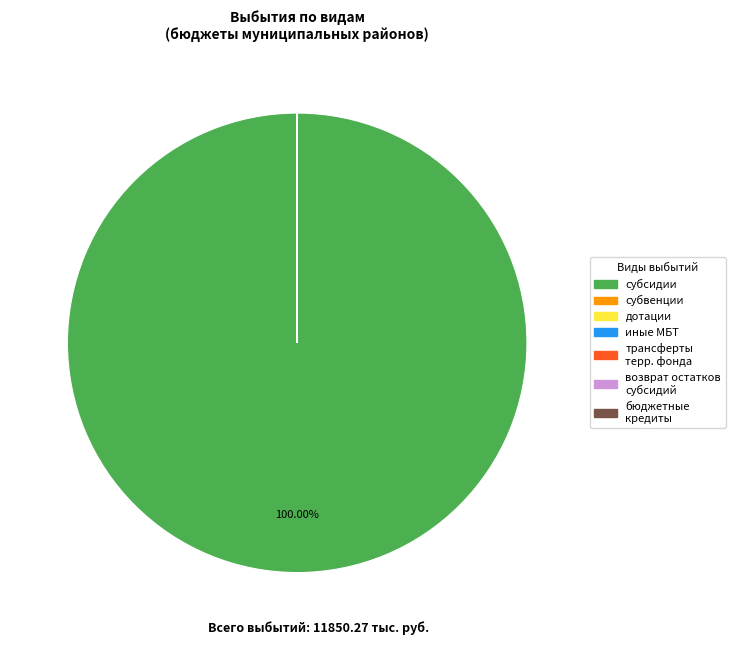

Does any single category account for the majority?

Yes